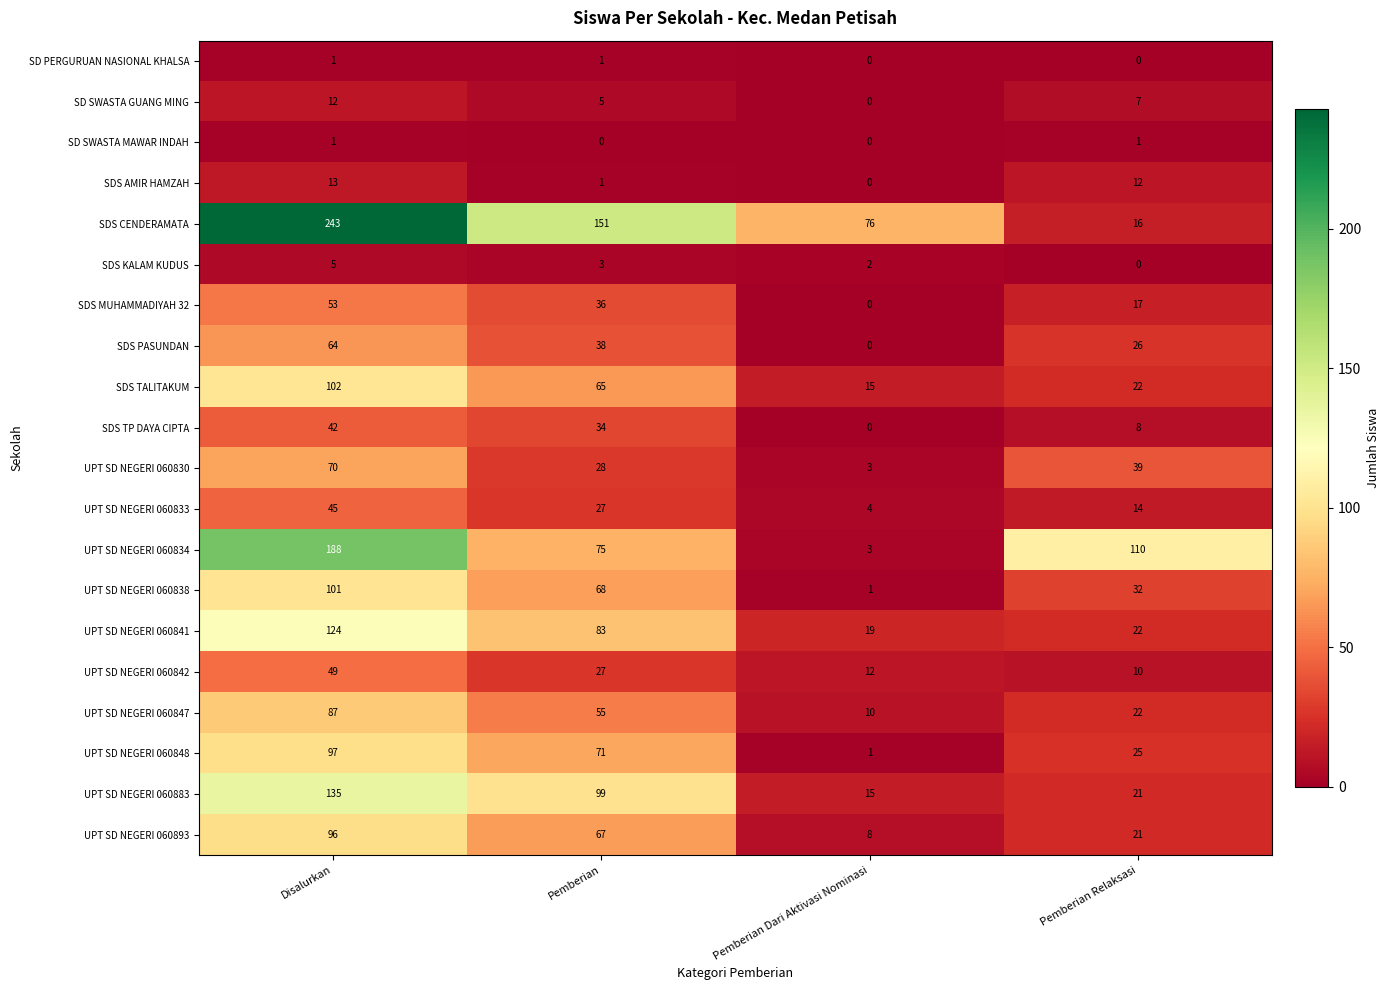

Which series has the widest spread of values?

SDS CENDERAMATA